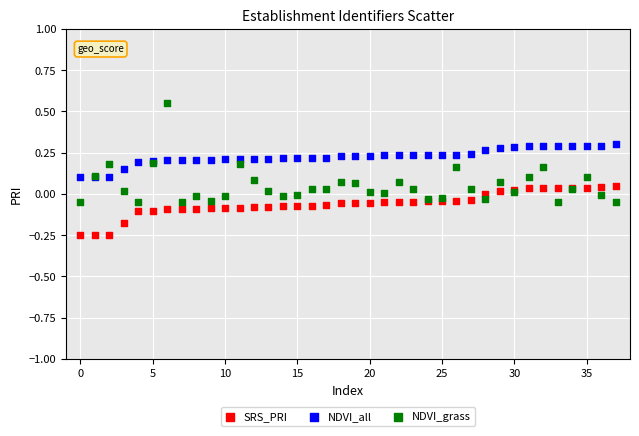

Which series reaches the maximum Y coordinate?

NDVI_grass